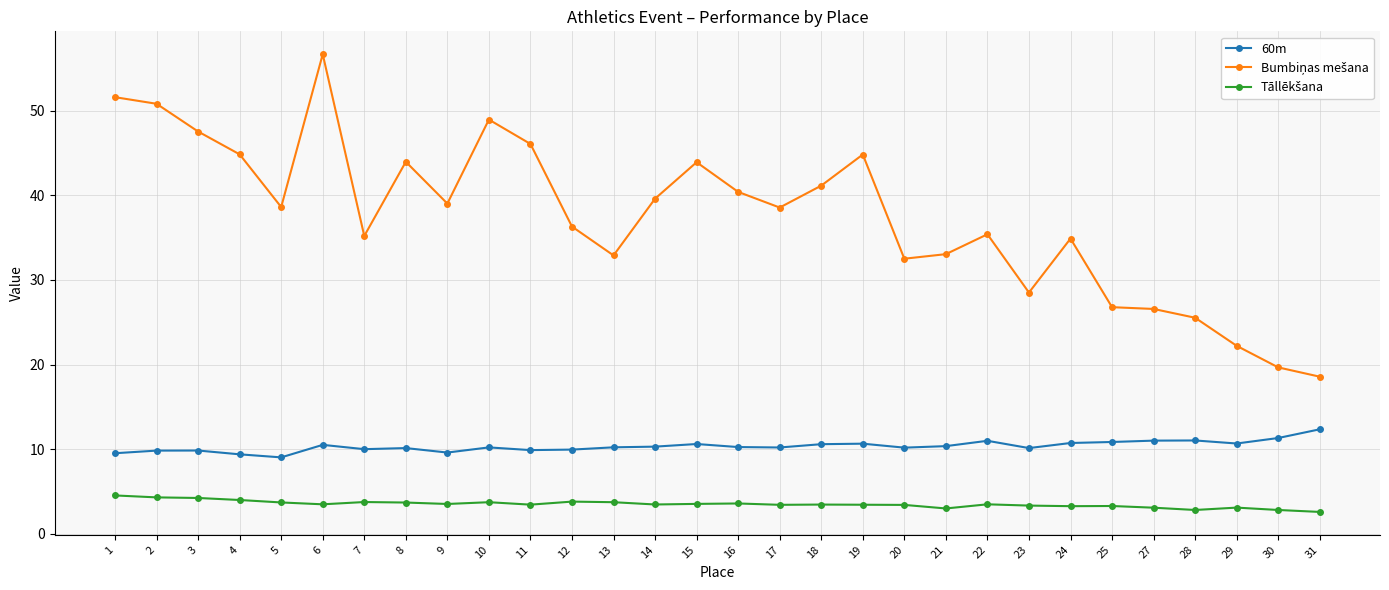

What is the total value across all series at 8?

57.8